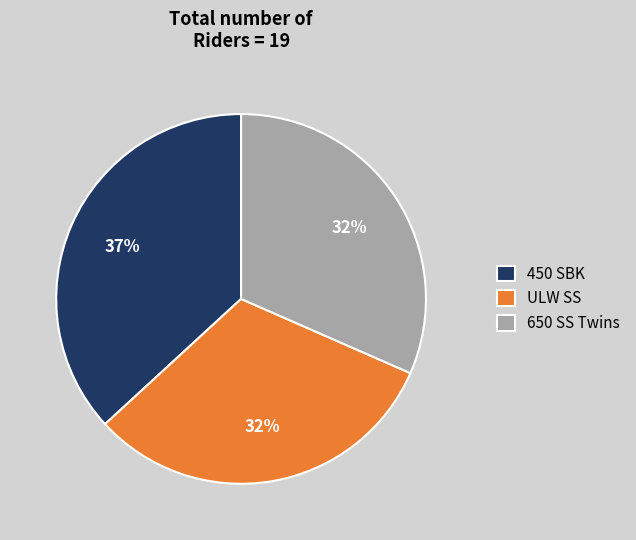

Count the number of slices in the pie.

3